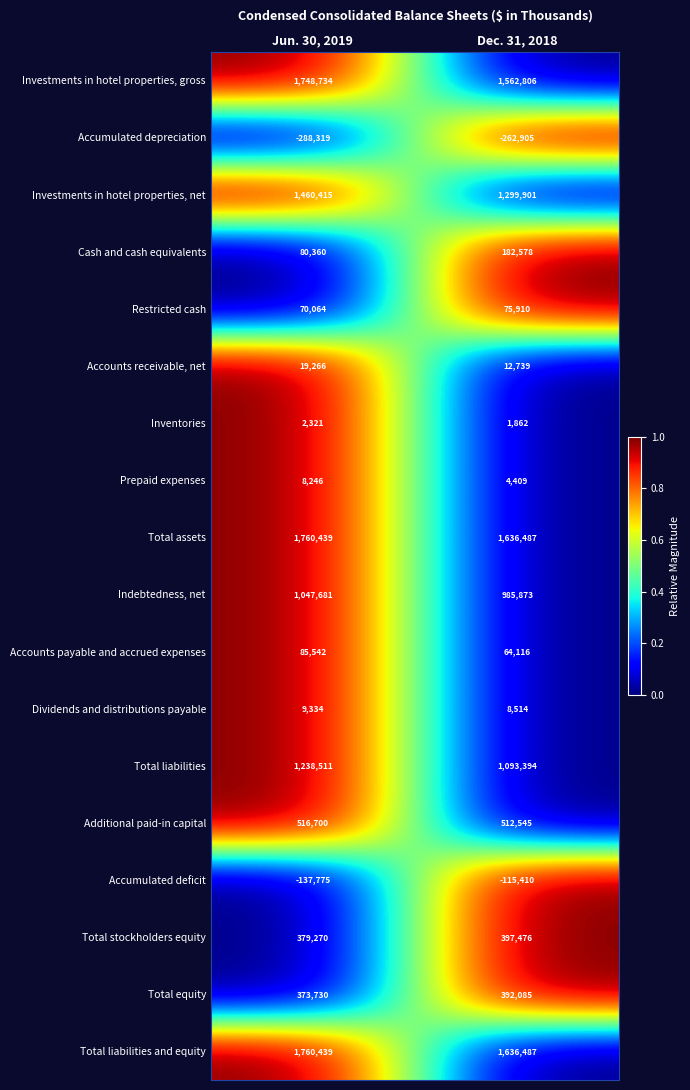

What is the total value across all series at Dec. 31, 2018?

9488867